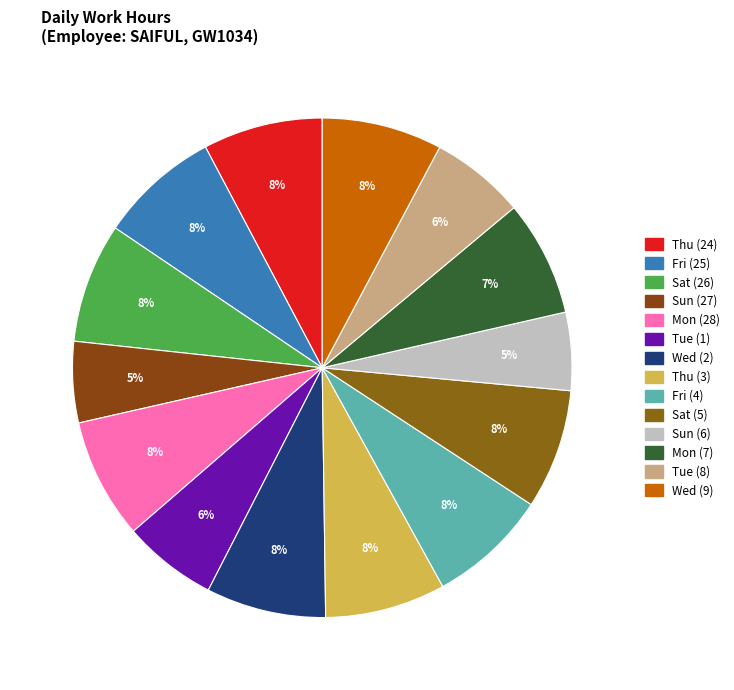

How many slices are in this pie chart?

14